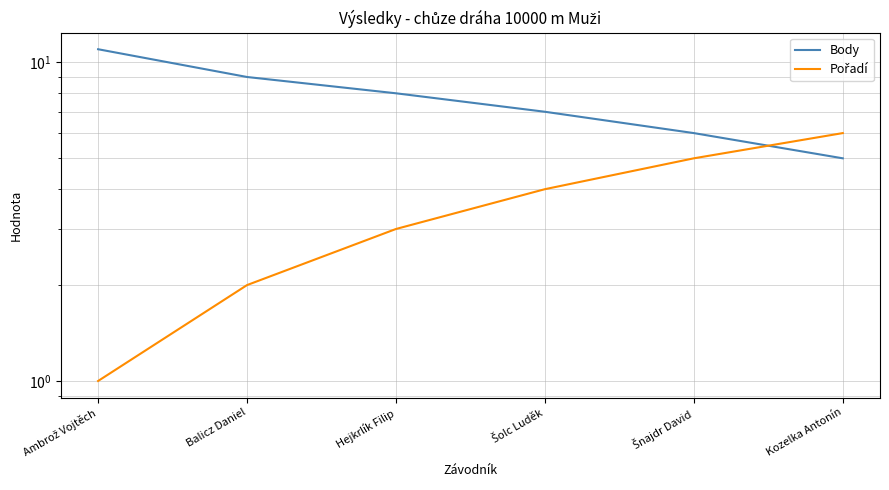

Reading left to right, transcribe all the data shown in this chart.

Body: 11	9	8	7	6	5
Pořadí: 1	2	3	4	5	6